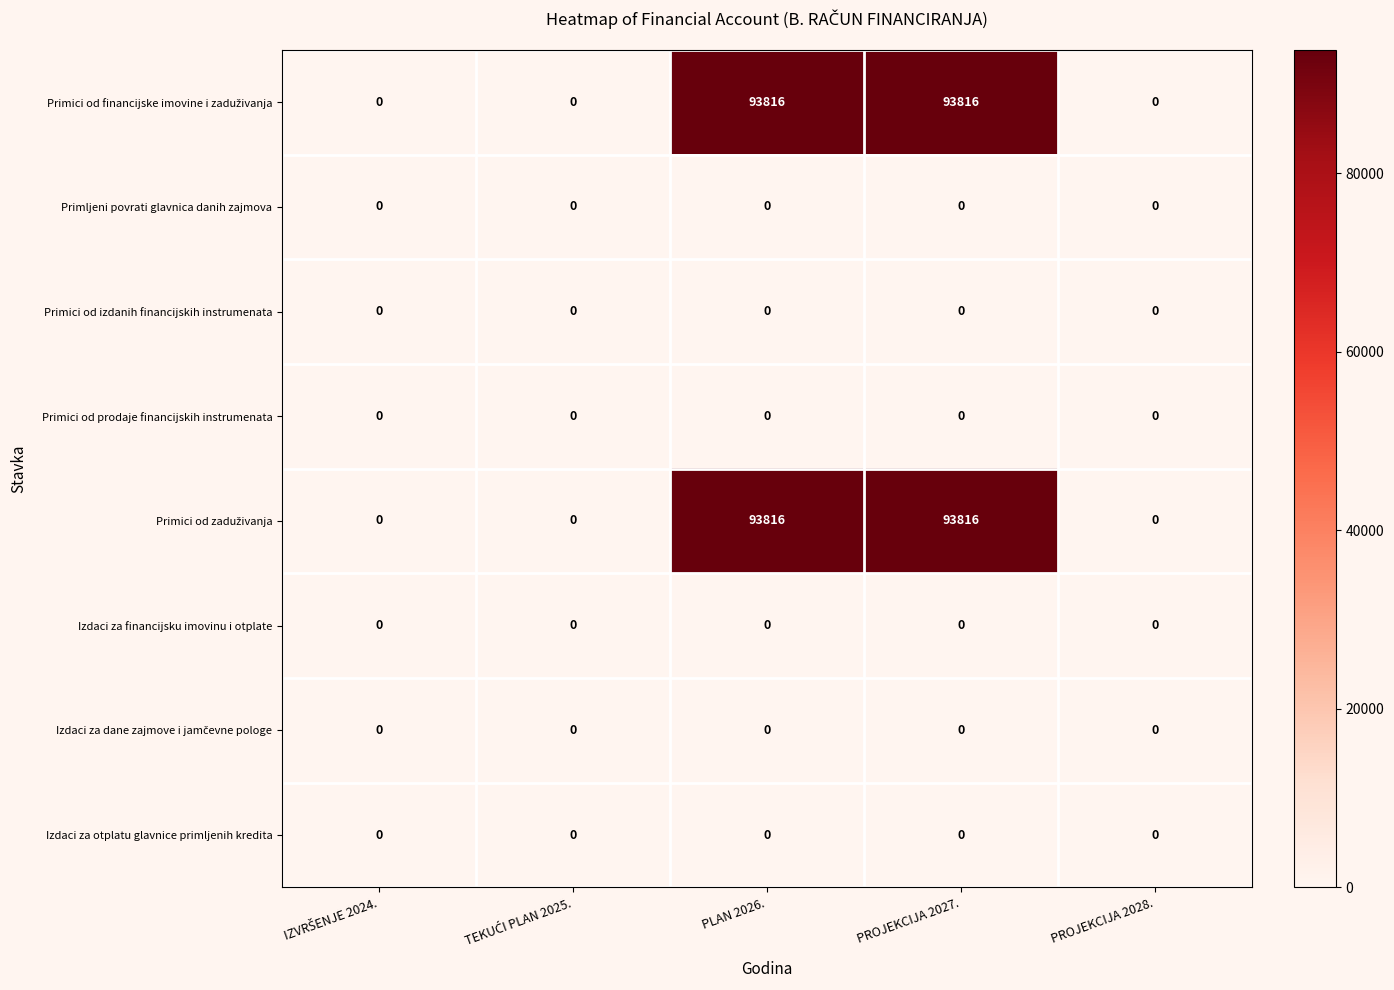

What is the total value across all series at PLAN 2026.?

187632